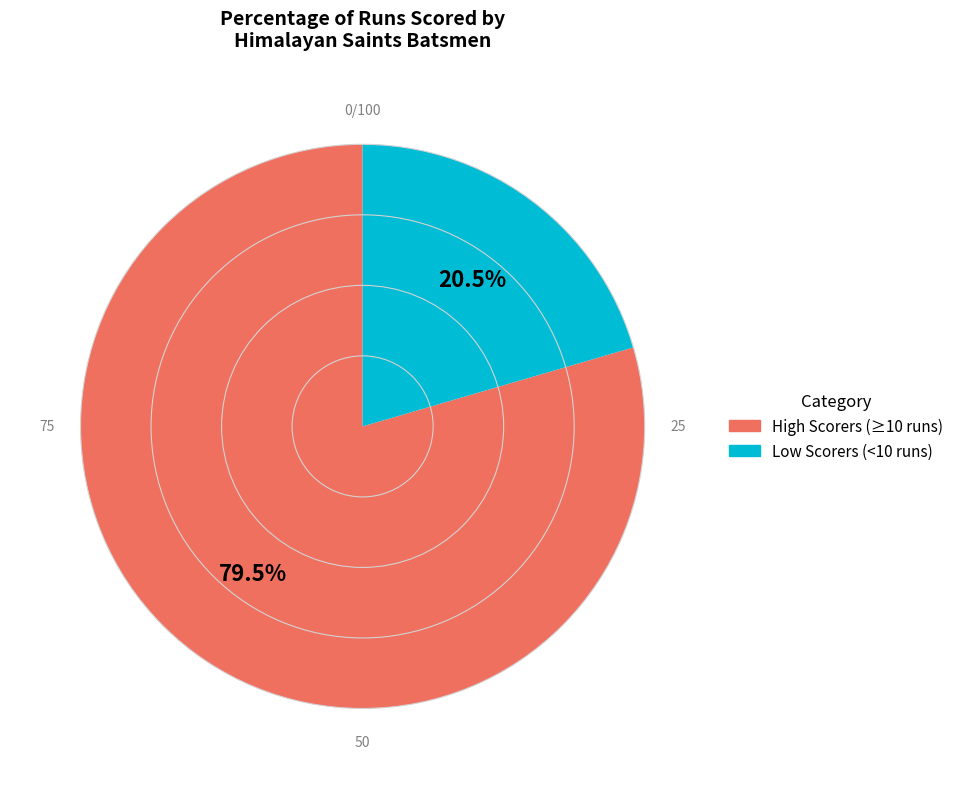

Is there a majority slice in this chart?

Yes